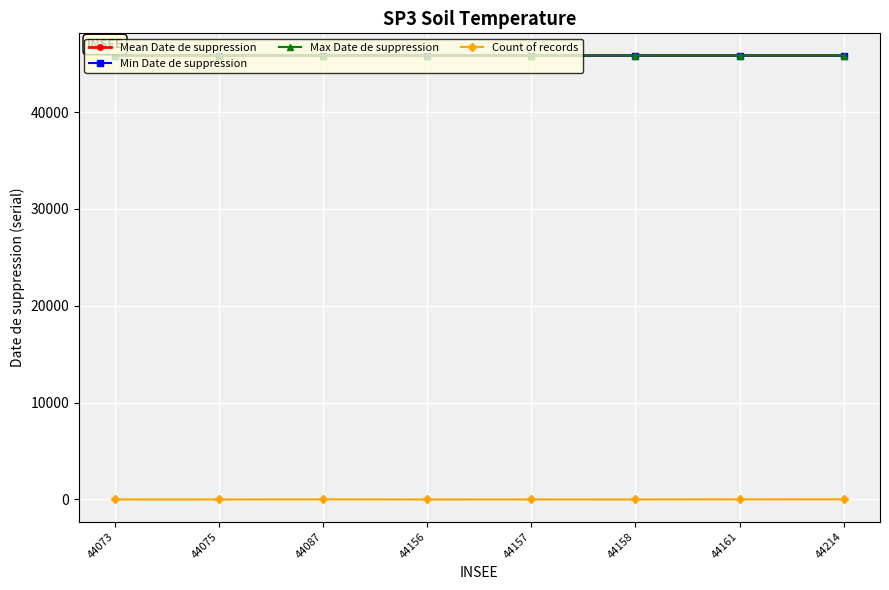

True or false: Count of records and Mean Date de suppression cross at least once.

False